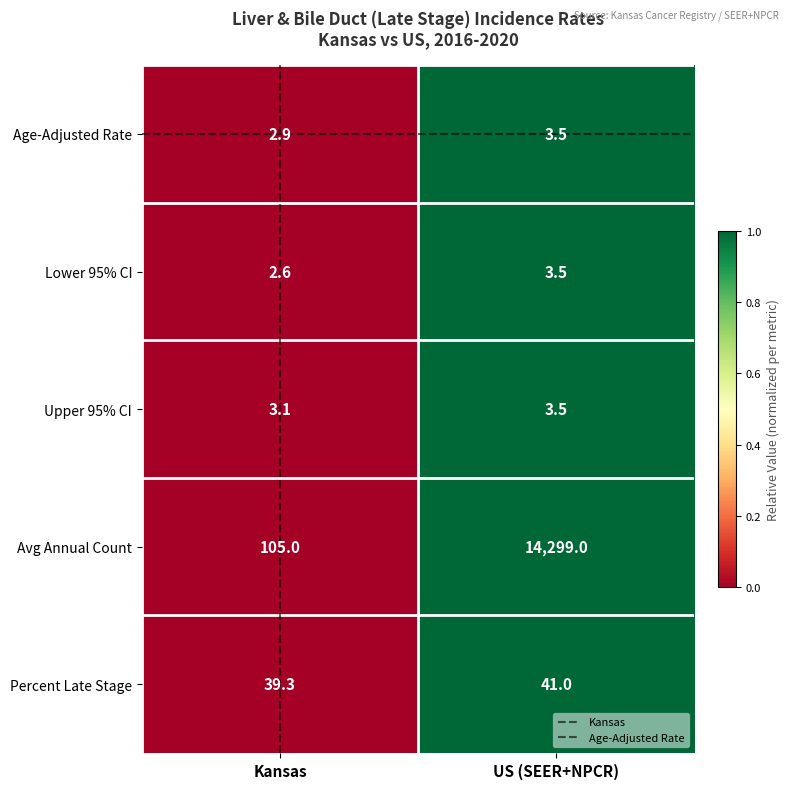

True or false: Age-Adjusted Rate has a value of 3.5 at US (SEER+NPCR).

True